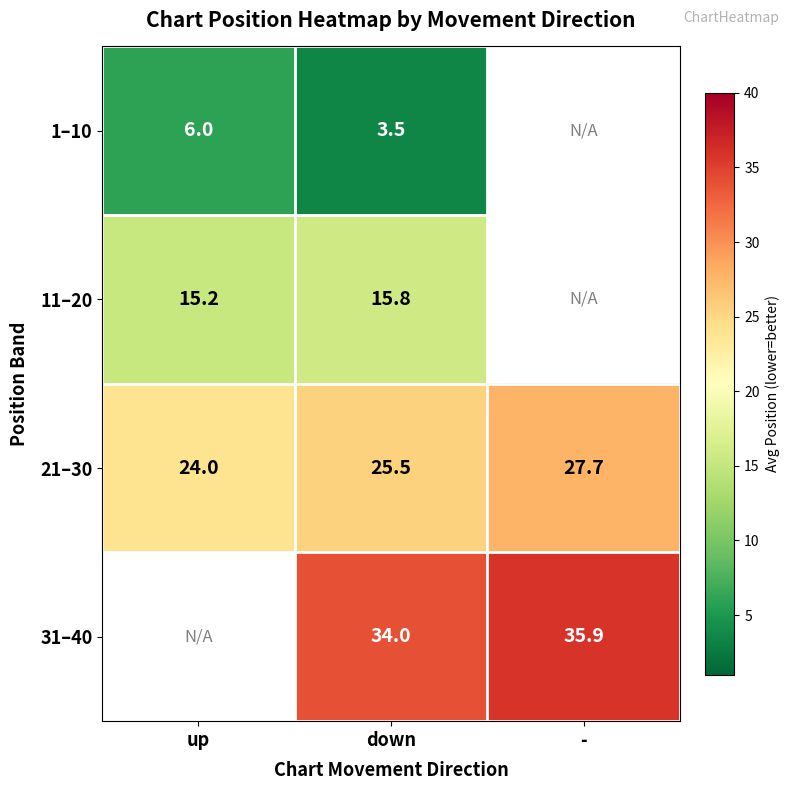

Is the value of 31–40 at - greater than the value of 1–10 at up?

Yes